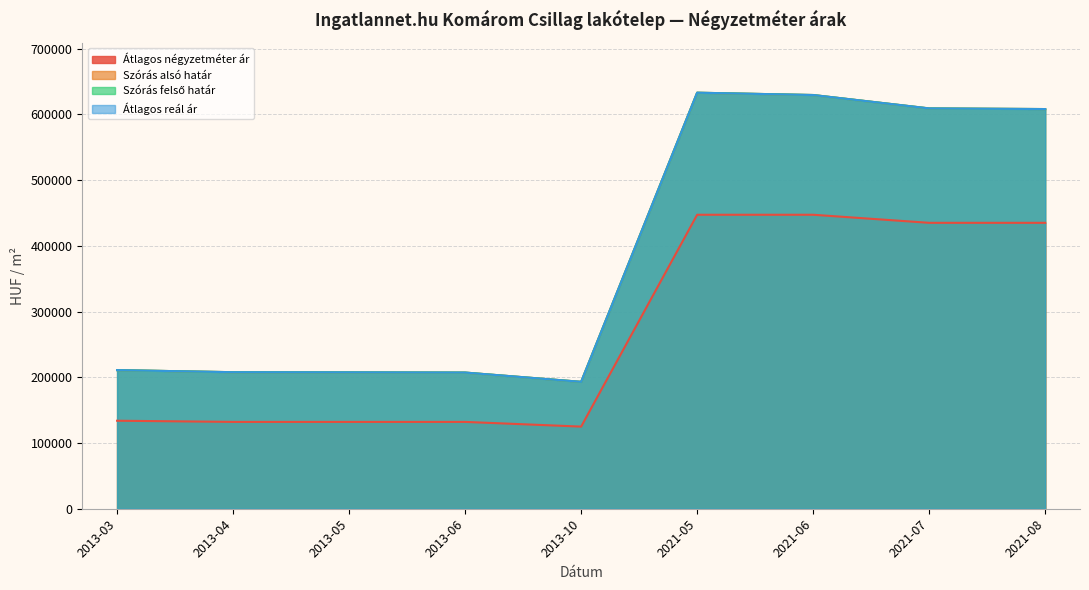

Is the value of Átlagos négyzetméter ár at 2013-04 greater than the value of Szórás alsó határ at 2021-07?

No